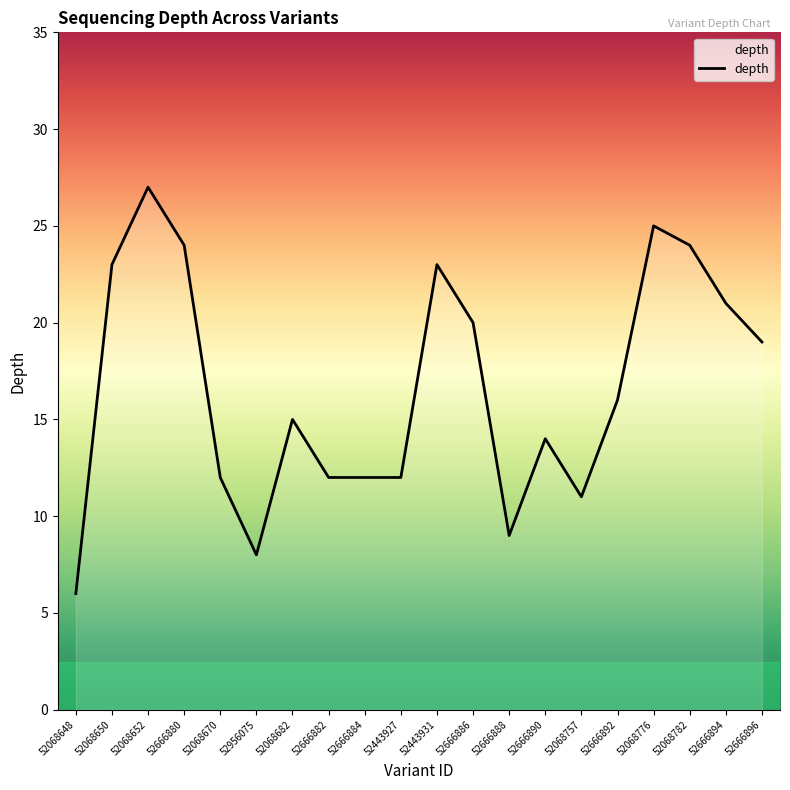

True or false: the data shows 25 at 52068776.

True